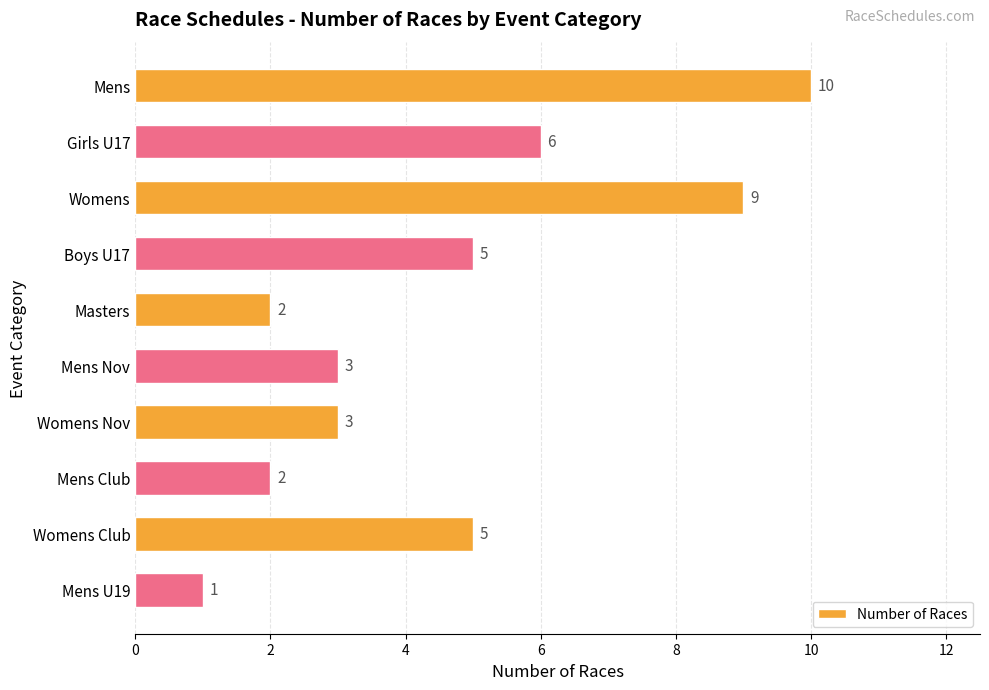

What is the sum of all values?

46